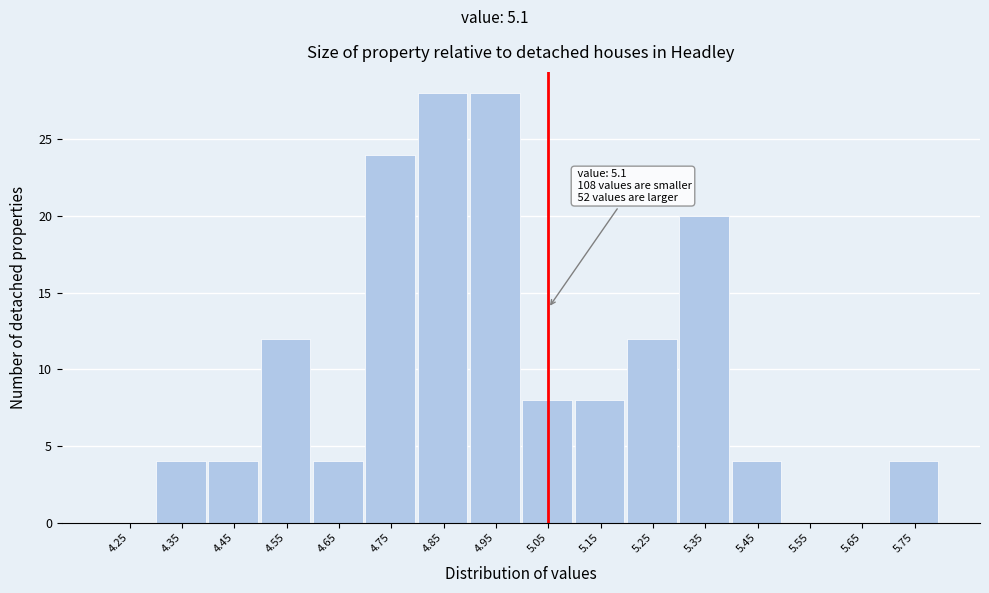

Reading right to left, extract all data points from this chart.

5.75=4	5.65=0	5.55=0	5.45=4	5.35=20	5.25=12	5.15=8	5.05=8	4.95=28	4.85=28	4.75=24	4.65=4	4.55=12	4.45=4	4.35=4	4.25=0